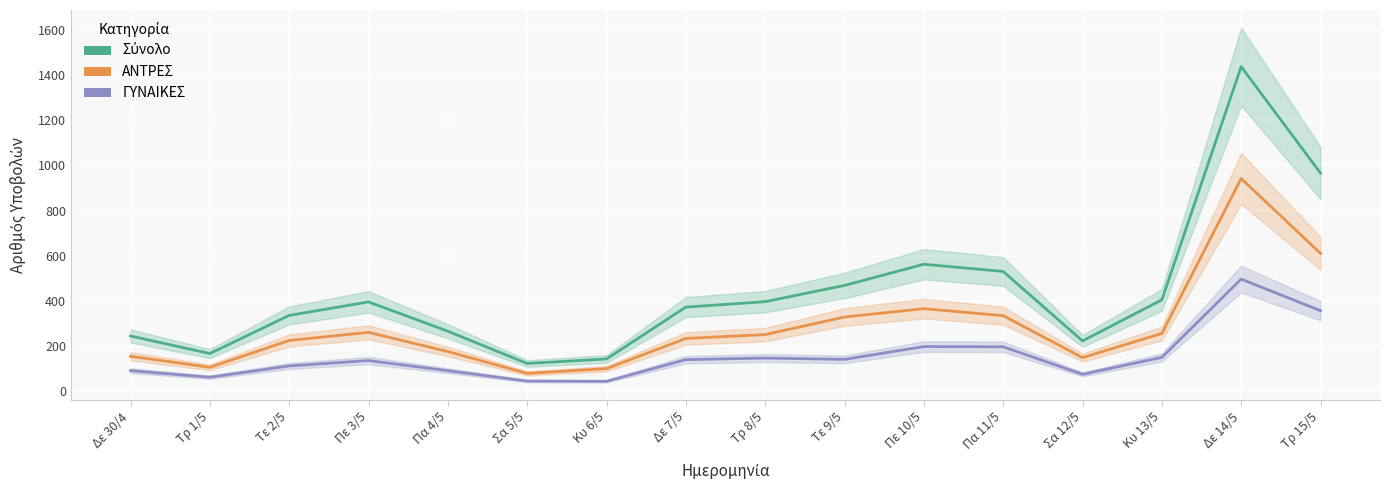

What is the average value of the Σύνολο series?

439